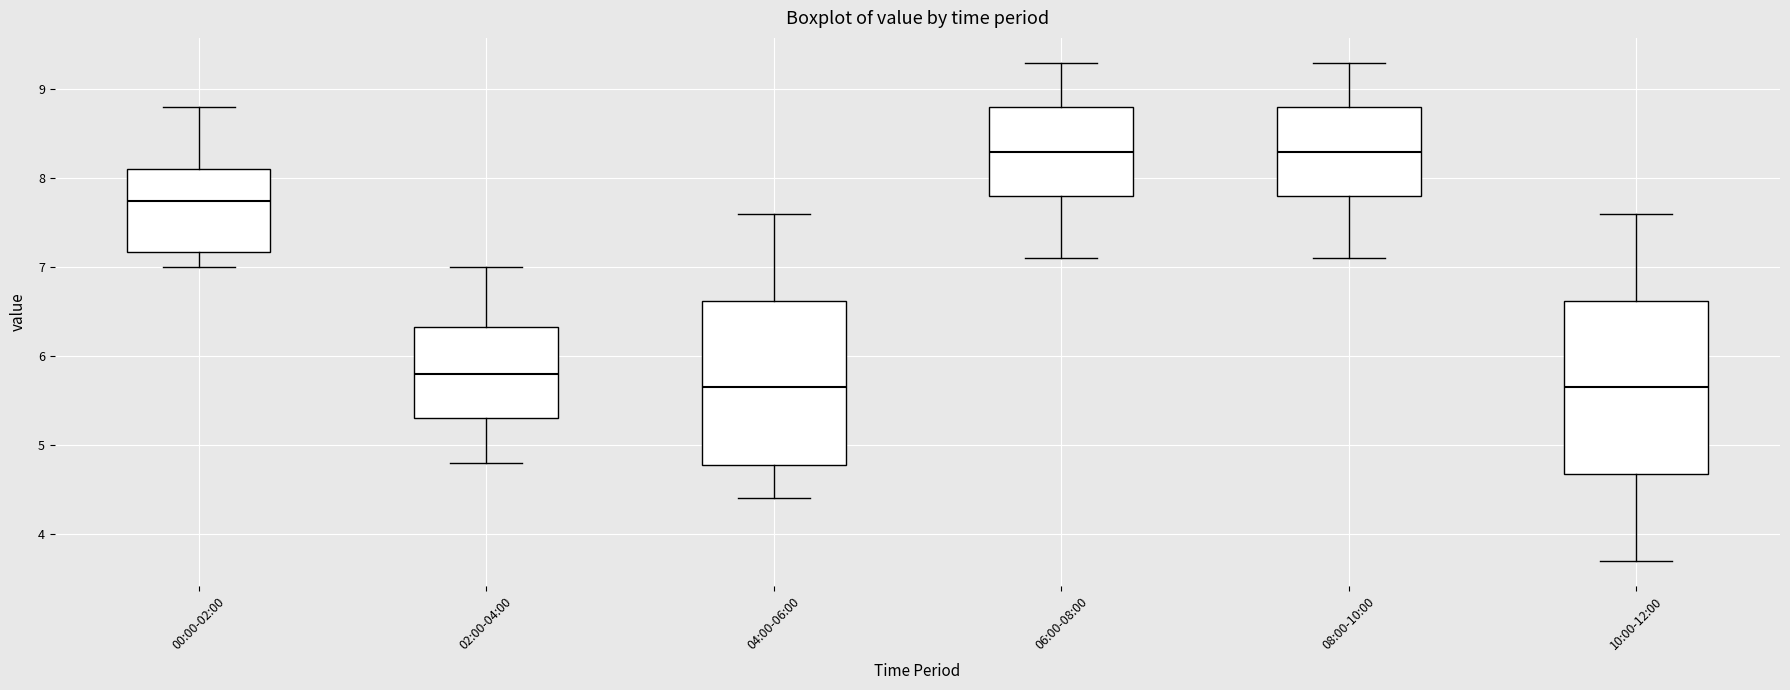

Which box is the tallest, from its lower edge to its upper edge?

10:00-12:00